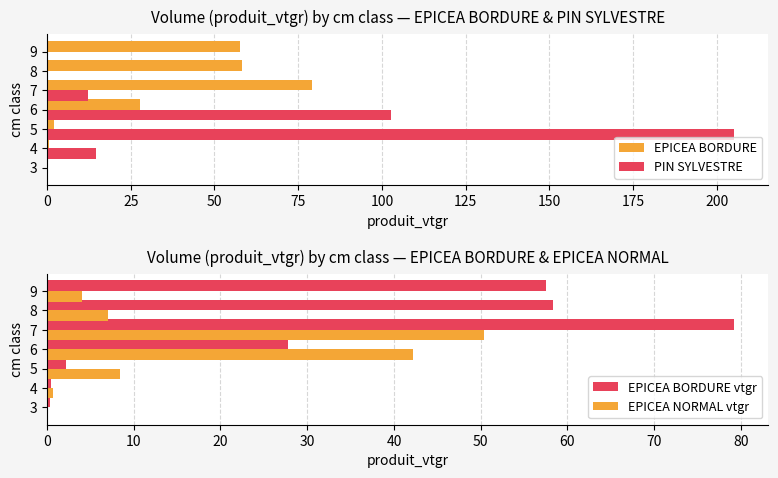

Does the chart contain any negative values?

No